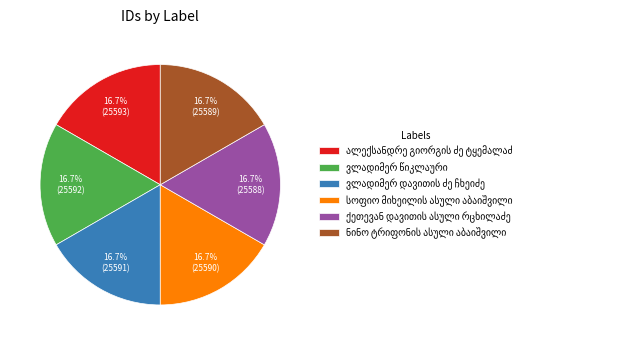

Is there a majority slice in this chart?

No